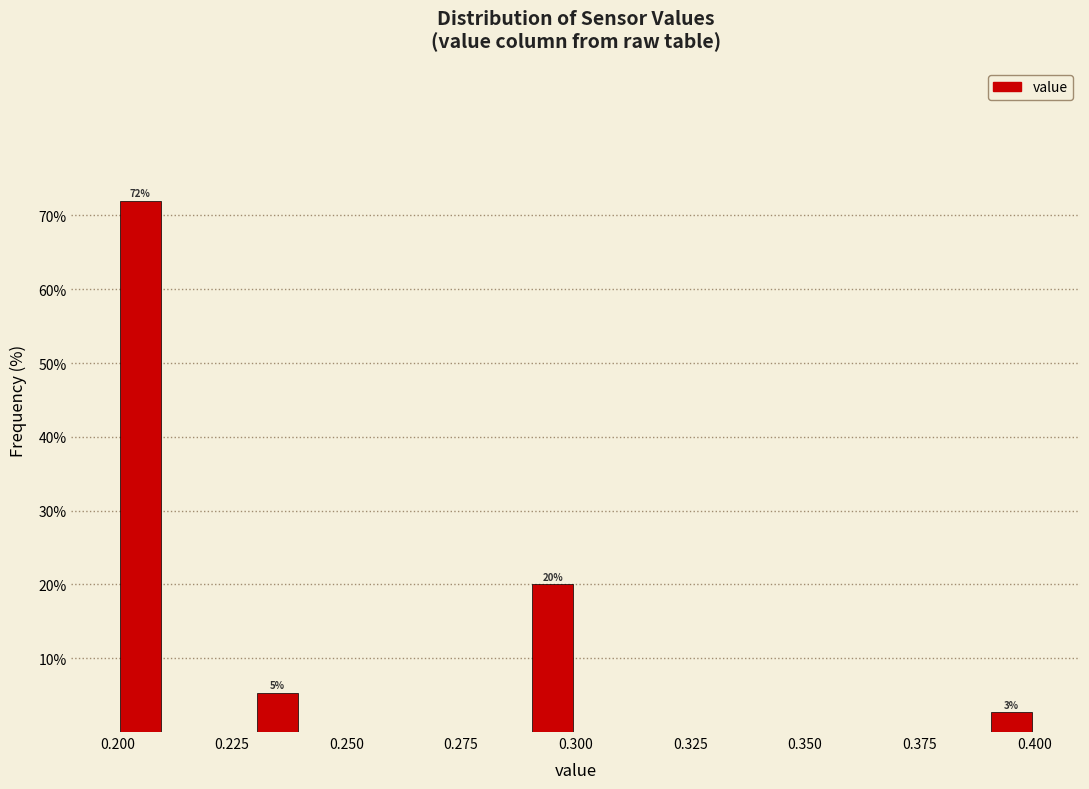

Around what value on the x-axis is the tallest bar? Give the approximate position of its centre, as read against the axis.

0.205